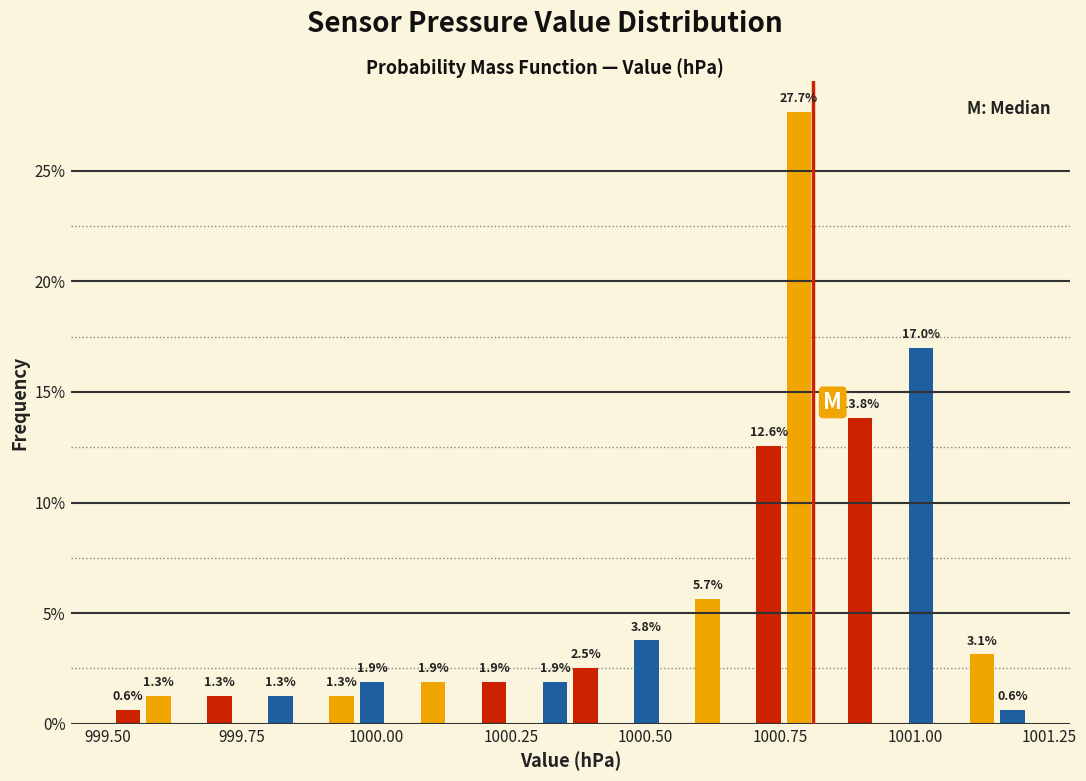

Read against the x-axis, roughly where is the centre of the tallest bar?

1000.80